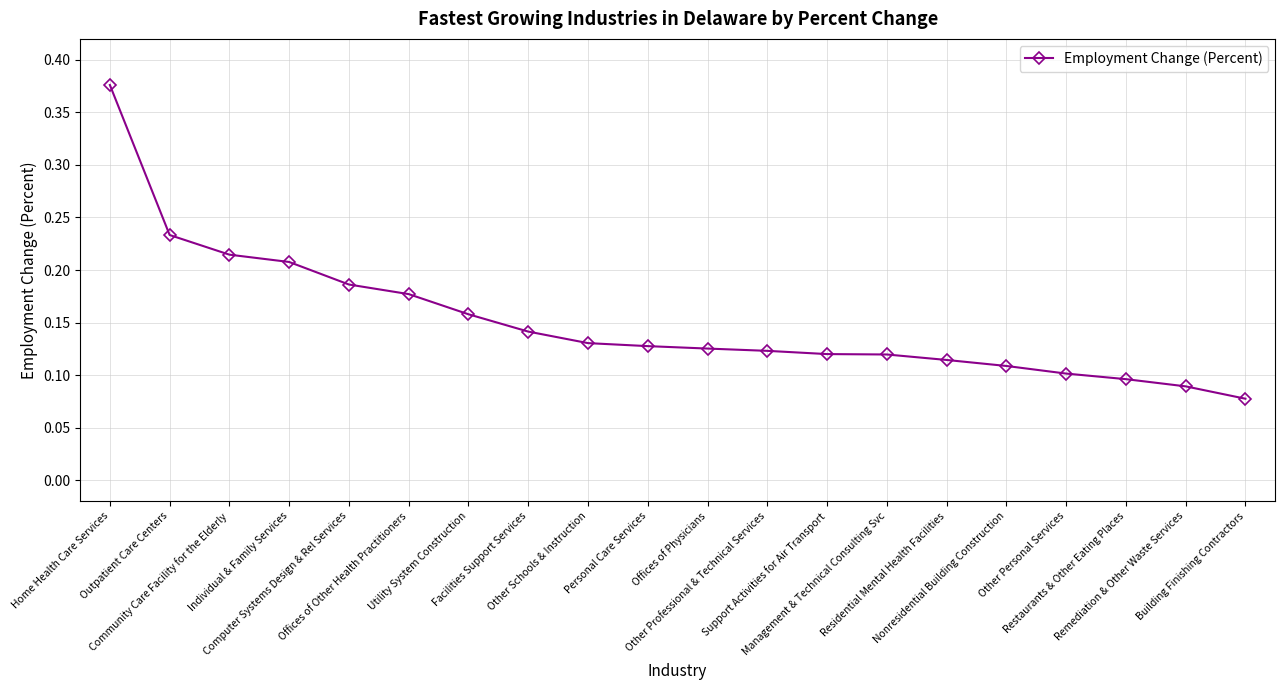

The value at Facilities Support Services is 0.2. True or false?

False